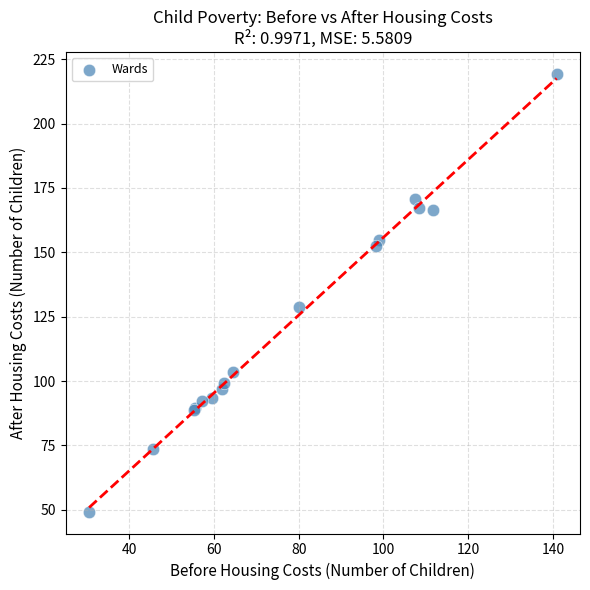

What Y value in the scatter plot is closest to 134?

128.9